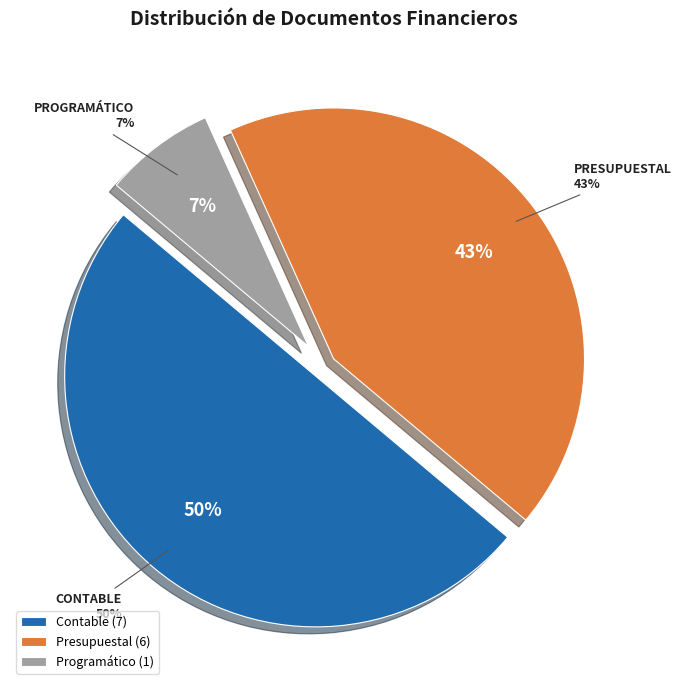

Is it true that ESTADO ANALÍTICO DE ACTIVIDADES is 1% of the pie?

False